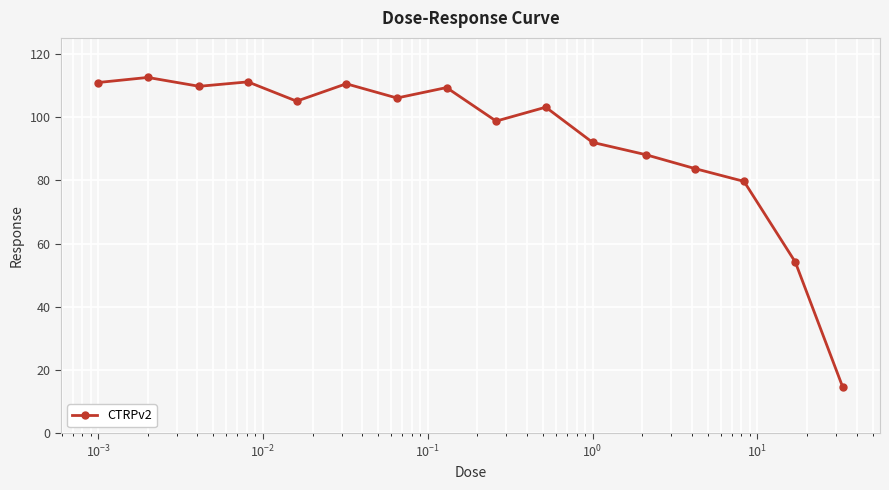

True or false: the data has more than 1 interior local peaks.

True